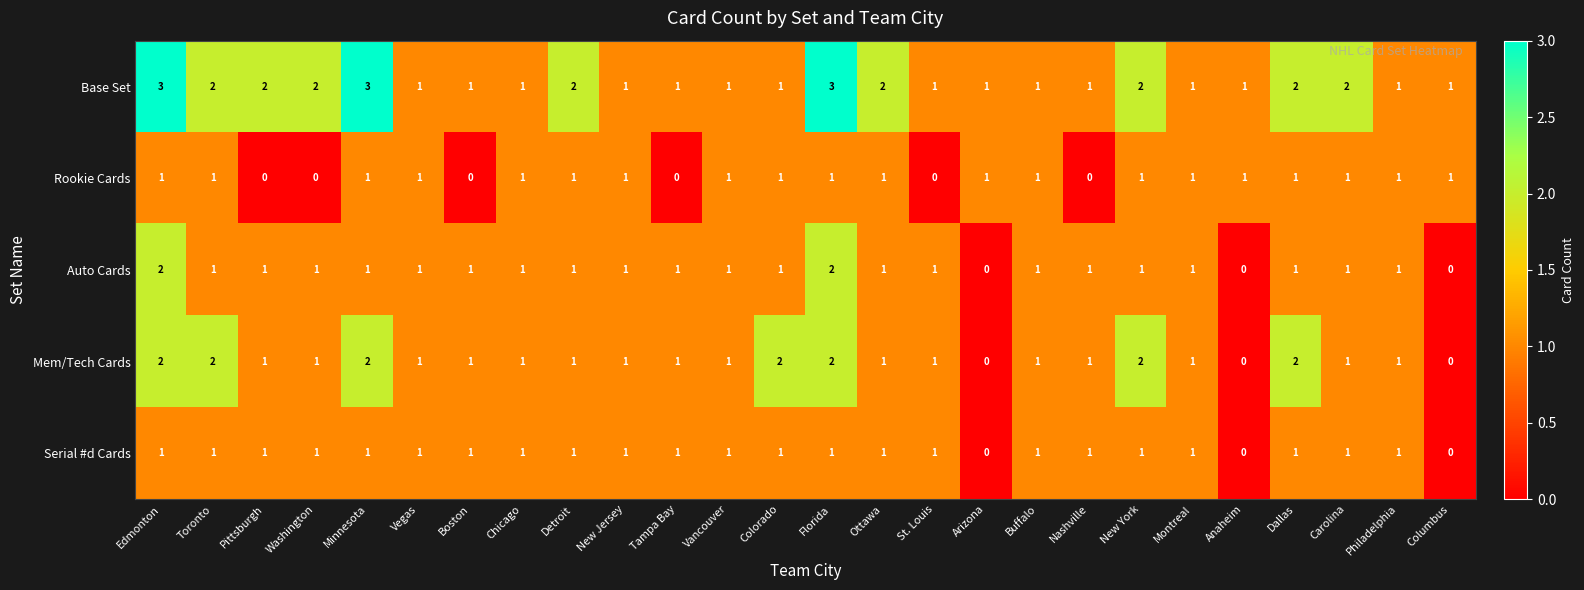

Count the Auto Cards values in the range 1 to 2.

23